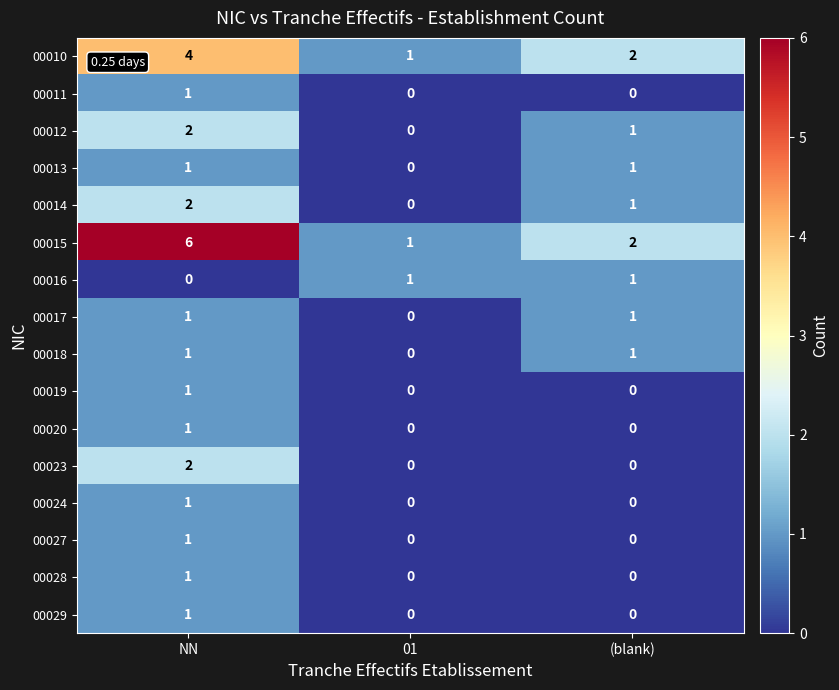

Where does the 00012 series first go above 1?

NN